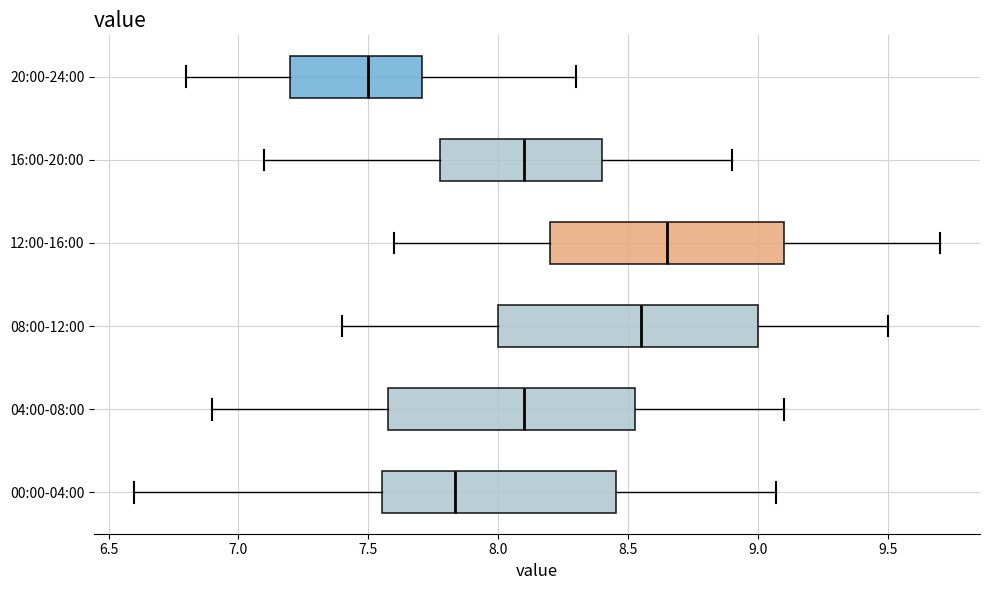

Reading bottom to top, transcribe this box plot: for each box, give where its median line is, the range the box spans, and where its two whiskers end, as read against the x-axis. The values are not printed on the chart, so give them approximately, as read against the axis.

00:00-04:00: median 7.85, box 7.55 to 8.45, whiskers 6.60 to 9.05
04:00-08:00: median 8.10, box 7.60 to 8.55, whiskers 6.90 to 9.10
08:00-12:00: median 8.55, box 8.00 to 9.00, whiskers 7.40 to 9.50
12:00-16:00: median 8.65, box 8.20 to 9.10, whiskers 7.60 to 9.70
16:00-20:00: median 8.10, box 7.80 to 8.40, whiskers 7.10 to 8.90
20:00-24:00: median 7.50, box 7.20 to 7.70, whiskers 6.80 to 8.30